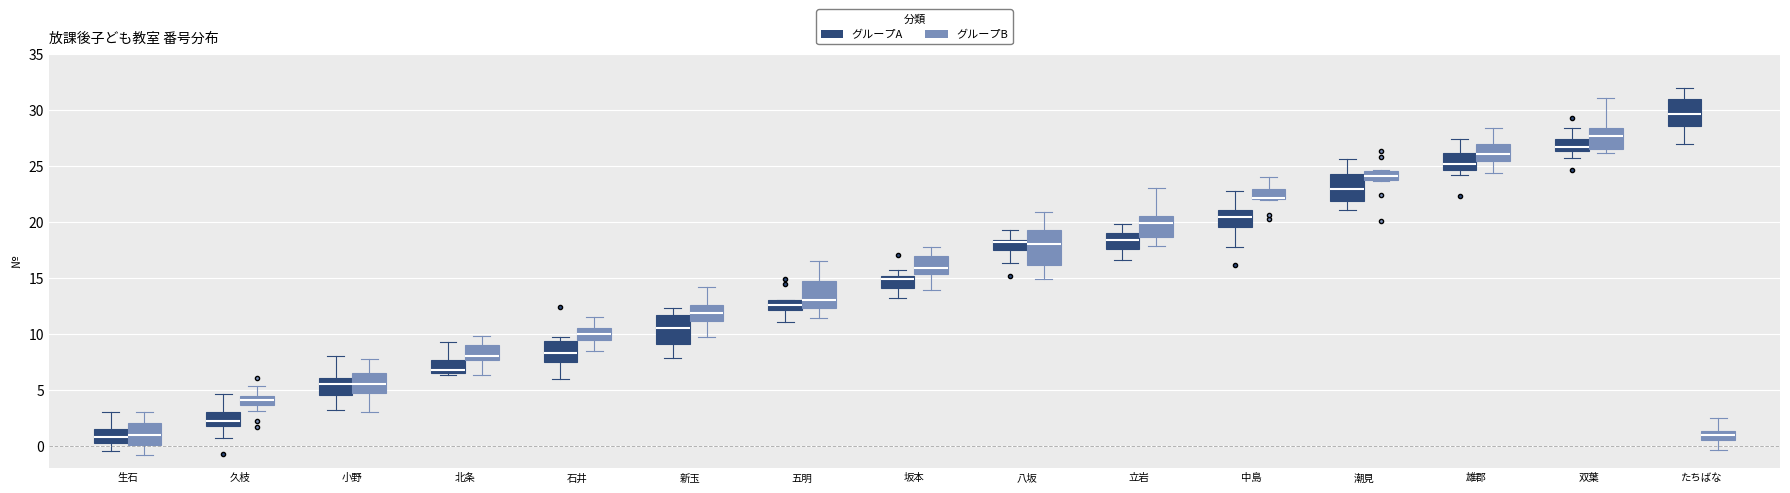

Reading left to right, transcribe this box plot: for each box, give where its median line is, the range the box spans, and where its two whiskers end, as read against the y-axis. The values are not printed on the chart, so give them approximately, as read against the axis.

生石 (グループA): median 1.0, box 0.0 to 1.5, whiskers -0.5 to 3.0
生石 (グループB): median 1.0, box 0.0 to 2.0, whiskers -1.0 to 3.0
久枝 (グループA): median 2.0, box 1.5 to 3.0, whiskers 0.5 to 4.5
久枝 (グループB): median 4.0, box 3.5 to 4.5, whiskers 3.0 to 5.5
小野 (グループA): median 5.5, box 4.5 to 6.0, whiskers 3.0 to 8.0
小野 (グループB): median 5.5, box 4.5 to 6.5, whiskers 3.0 to 7.5
北条 (グループA): median 6.5 (just above the box's lower edge), box 6.5 to 7.5, whiskers 6.5 (just below the box's lower edge) to 9.5
北条 (グループB): median 8.0, box 7.5 to 9.0, whiskers 6.5 to 9.5
石井 (グループA): median 8.5, box 7.5 to 9.5, whiskers 6.0 to 9.5 (just above the box's upper edge)
石井 (グループB): median 10.0, box 9.5 to 10.5, whiskers 8.5 to 11.5
新玉 (グループA): median 10.5, box 9.0 to 11.5, whiskers 8.0 to 12.5
新玉 (グループB): median 12.0, box 11.0 to 12.5, whiskers 9.5 to 14.0
五明 (グループA): median 12.5, box 12.0 to 13.0, whiskers 11.0 to 13.0
五明 (グループB): median 13.0, box 12.5 to 14.5, whiskers 11.5 to 16.5
坂本 (グループA): median 15.0 (just below the box's upper edge), box 14.0 to 15.0, whiskers 13.0 to 15.5
坂本 (グループB): median 16.0, box 15.5 to 17.0, whiskers 14.0 to 18.0
八坂 (グループA): median 18.0 (drawn on the box's upper edge), box 17.5 to 18.5, whiskers 16.5 to 19.5
八坂 (グループB): median 18.0, box 16.0 to 19.0, whiskers 15.0 to 21.0
立岩 (グループA): median 18.5, box 17.5 to 19.0, whiskers 16.5 to 20.0
立岩 (グループB): median 20.0, box 18.5 to 20.5, whiskers 18.0 to 23.0
中島 (グループA): median 20.5, box 19.5 to 21.0, whiskers 17.5 to 22.5
中島 (グループB): median 22.0 (drawn on the box's lower edge), box 22.0 to 23.0, whiskers 22.0 to 24.0
潮見 (グループA): median 23.0, box 22.0 to 24.5, whiskers 21.0 to 25.5
潮見 (グループB): median 24.0, box 23.5 to 24.5, whiskers 23.5 to 24.5
雄郡 (グループA): median 25.0, box 24.5 to 26.0, whiskers 24.0 to 27.5
雄郡 (グループB): median 26.0, box 25.5 to 27.0, whiskers 24.5 to 28.5
双葉 (グループA): median 26.5 (inside the box), box 26.5 to 27.5, whiskers 25.5 to 28.5
双葉 (グループB): median 27.5, box 26.5 to 28.5, whiskers 26.0 to 31.0
たちばな (グループA): median 29.5, box 28.5 to 31.0, whiskers 27.0 to 32.0
たちばな (グループB): median 1.0, box 0.5 to 1.5, whiskers -0.5 to 2.5